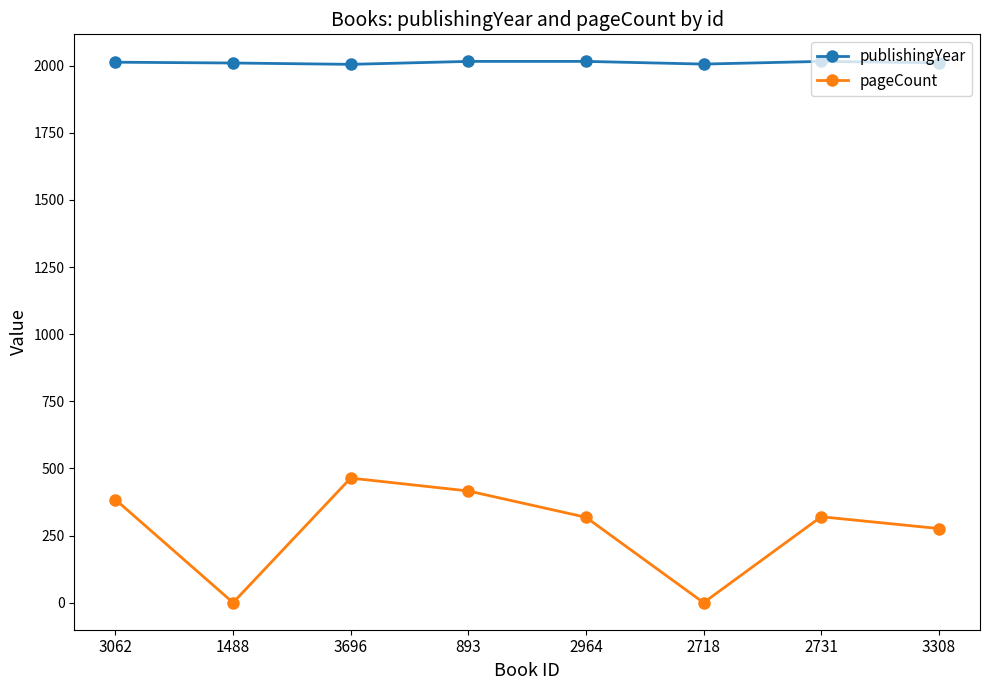

How many values in the publishingYear series are below 2013?

4